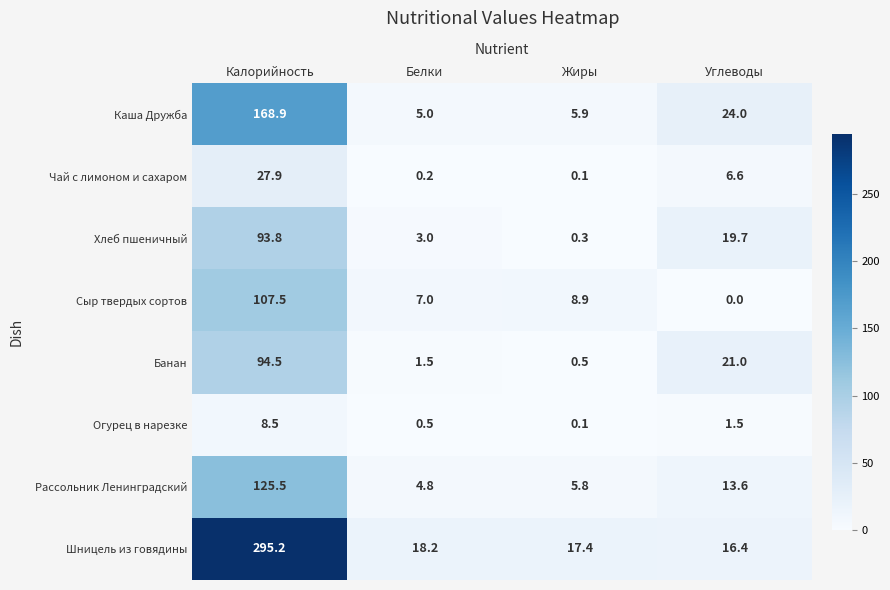

How many values in the Сыр твердых сортов series exceed 8?

2